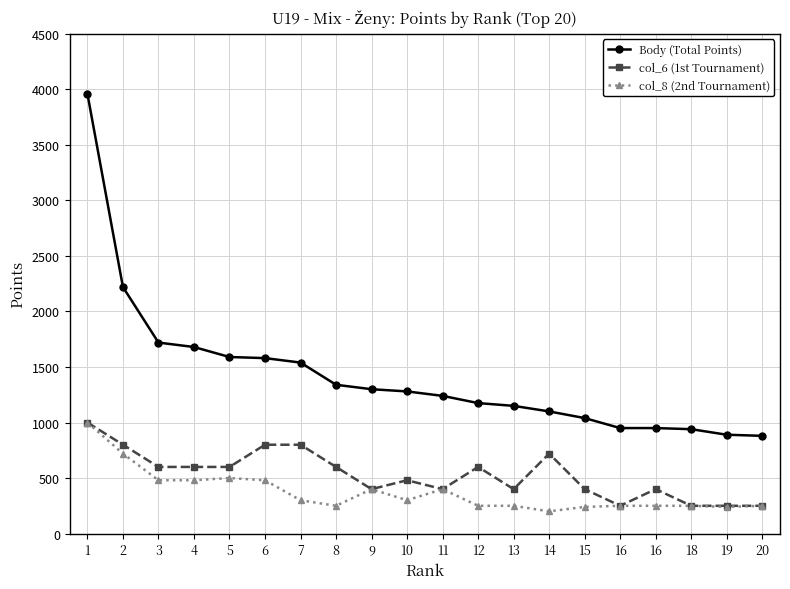

What is the greatest value displayed?

3960